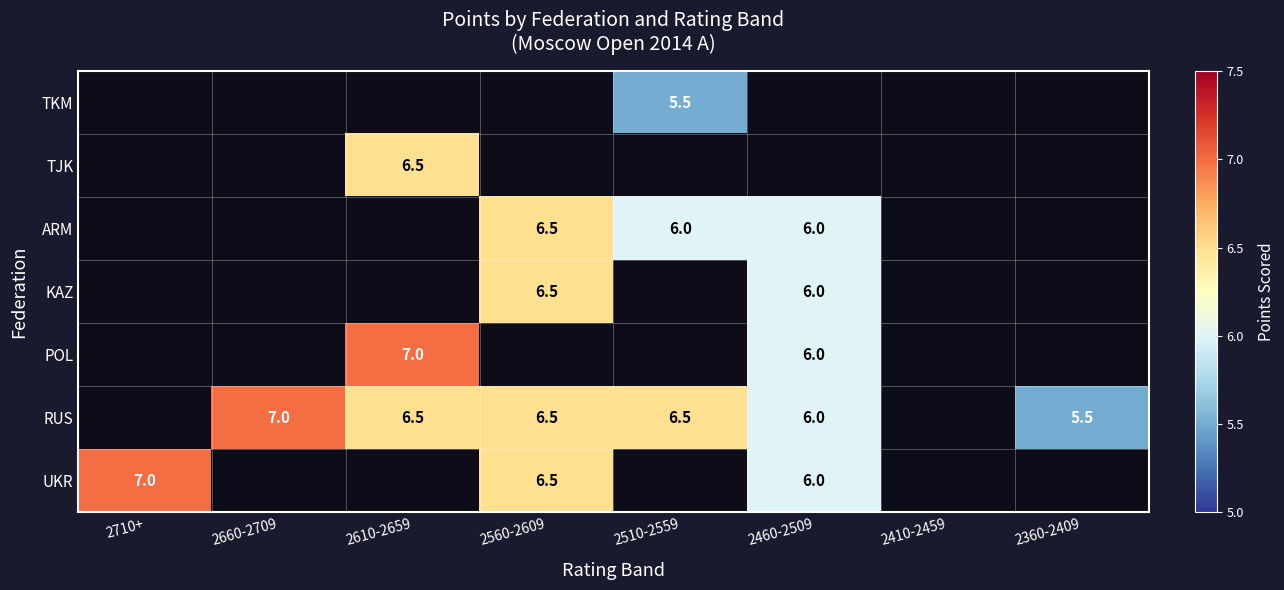

The value of POL at 2460-2509 is 6.0. True or false?

True